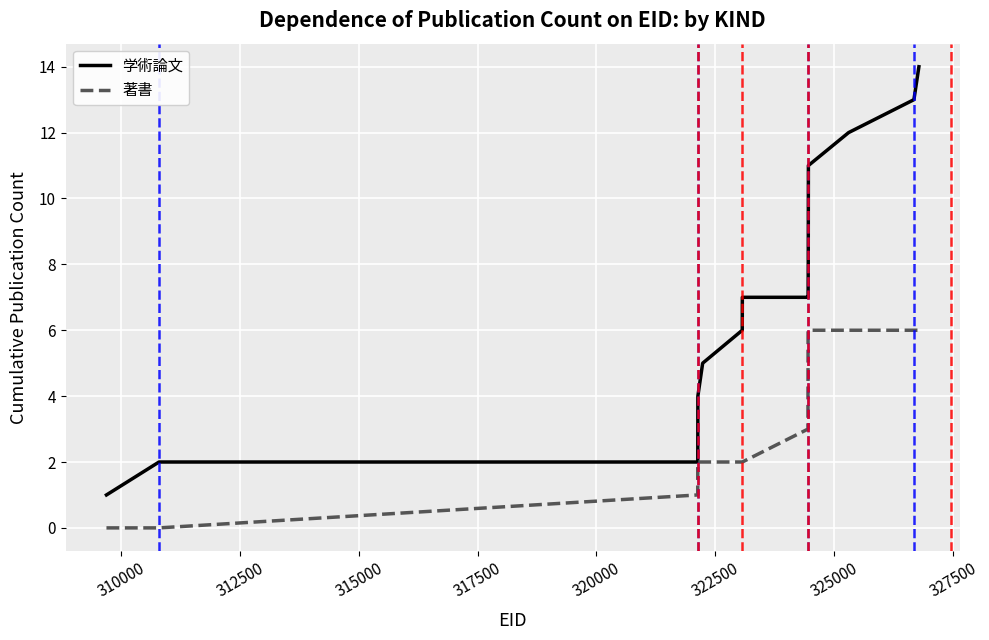

Reading right to left, extract all data points from this chart.

学術論文: 14	13	12	11	10	9	8	7	7	7	7	7	6	5	4	3	2	2	2	1
著書: 6	6	6	6	6	6	6	6	5	4	3	2	2	2	2	2	2	1	0	0